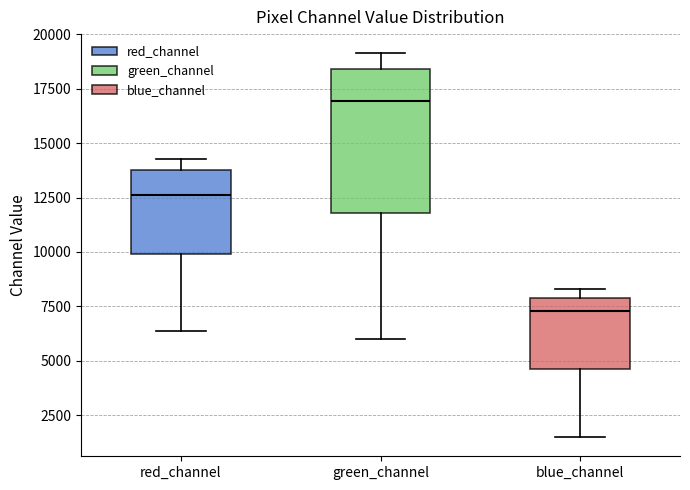

Reading left to right, read every box against the y-axis: the position of its median line, the range the box covers, and the ends of its whiskers. The values are not printed on the chart, so give them approximately, as read against the axis.

red_channel: median 12500, box 10000 to 14000, whiskers 6500 to 14500
green_channel: median 17000, box 12000 to 18500, whiskers 6000 to 19000
blue_channel: median 7500, box 4500 to 8000, whiskers 1500 to 8500